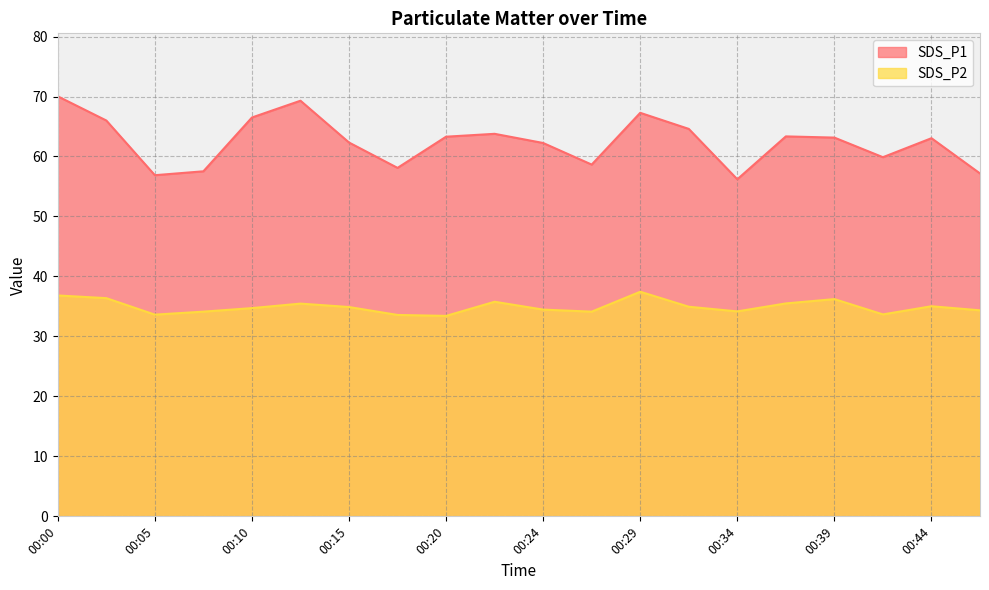

Between 00:15 and 00:39, which is larger?

00:39